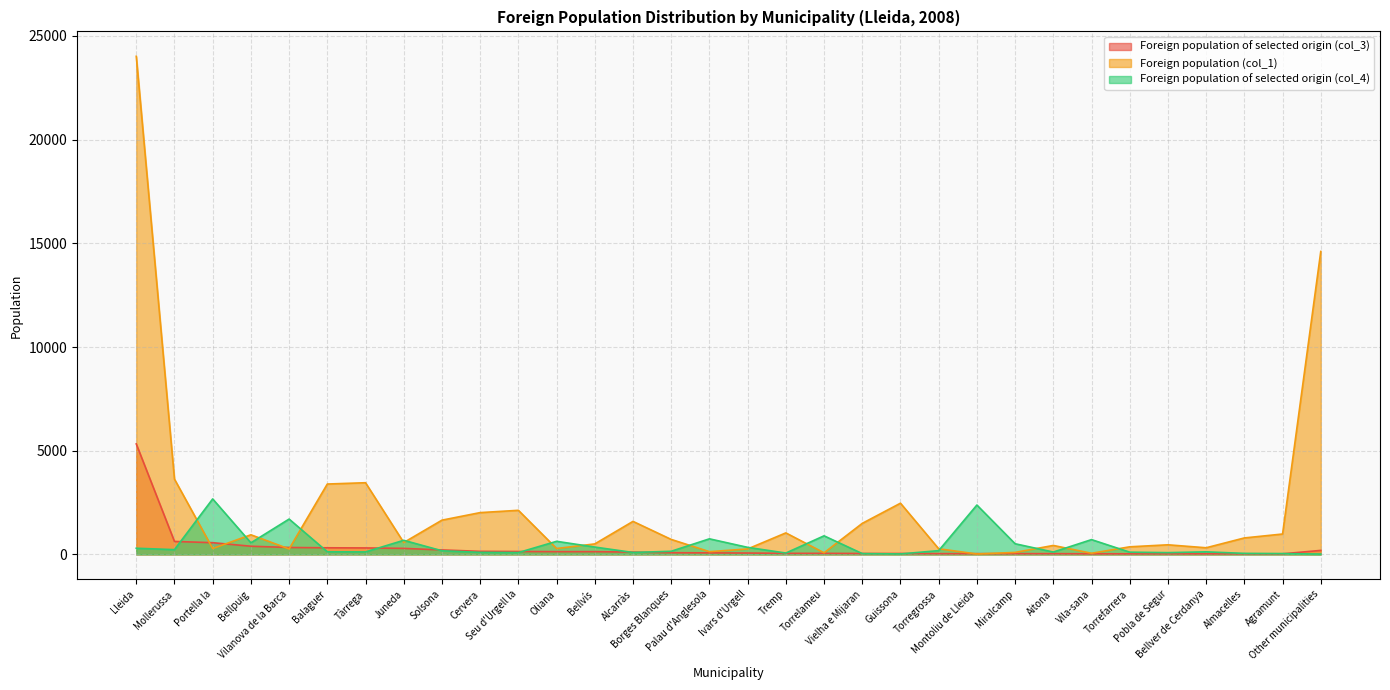

Reading left to right, transcribe all the data shown in this chart.

Foreign population of selected origin (col_3): Lleida=5328	Mollerussa=626	Portella la=566	Bellpuig=395	Vilanova de la Barca=335	Balaguer=320	Tàrrega=313	Juneda=291	Solsona=216	Cervera=149	Seu d'Urgell la=142	Oliana=134	Bellvís=134	Alcarràs=112	Borges Blanques=82	Palau d'Anglesola=75	Ivars d'Urgell=67	Tremp=52	Torrelameu=52	Vielha e Mijaran=45	Guissona=45	Torregrossa=37	Montoliu de Lleida=37	Miralcamp=37	Aitona=37	Vila-sana=30	Torrefarrera=30	Pobla de Segur=30	Bellver de Cerdanya=30	Almacelles=30	Agramunt=30	Other municipalities=194
Foreign population (col_1): Lleida=24016	Mollerussa=3630	Portella la=284	Bellpuig=947	Vilanova de la Barca=264	Balaguer=3394	Tàrrega=3457	Juneda=573	Solsona=1652	Cervera=2016	Seu d'Urgell la=2127	Oliana=285	Bellvís=507	Alcarràs=1593	Borges Blanques=723	Palau d'Anglesola=133	Ivars d'Urgell=264	Tremp=1038	Torrelameu=78	Vielha e Mijaran=1497	Guissona=2470	Torregrossa=273	Montoliu de Lleida=21	Miralcamp=97	Aitona=433	Vila-sana=56	Torrefarrera=367	Pobla de Segur=464	Bellver de Cerdanya=321	Almacelles=795	Agramunt=984	Other municipalities=14607
Foreign population of selected origin (col_4): Lleida=298	Mollerussa=231	Portella la=2676	Bellpuig=560	Vilanova de la Barca=1705	Balaguer=127	Tàrrega=121	Juneda=681	Solsona=176	Cervera=99	Seu d'Urgell la=89	Oliana=632	Bellvís=355	Alcarràs=94	Borges Blanques=152	Palau d'Anglesola=752	Ivars d'Urgell=341	Tremp=67	Torrelameu=897	Vielha e Mijaran=40	Guissona=24	Torregrossa=183	Montoliu de Lleida=2381	Miralcamp=515	Aitona=115	Vila-sana=714	Torrefarrera=109	Pobla de Segur=86	Bellver de Cerdanya=125	Almacelles=50	Agramunt=41	Other municipalities=18